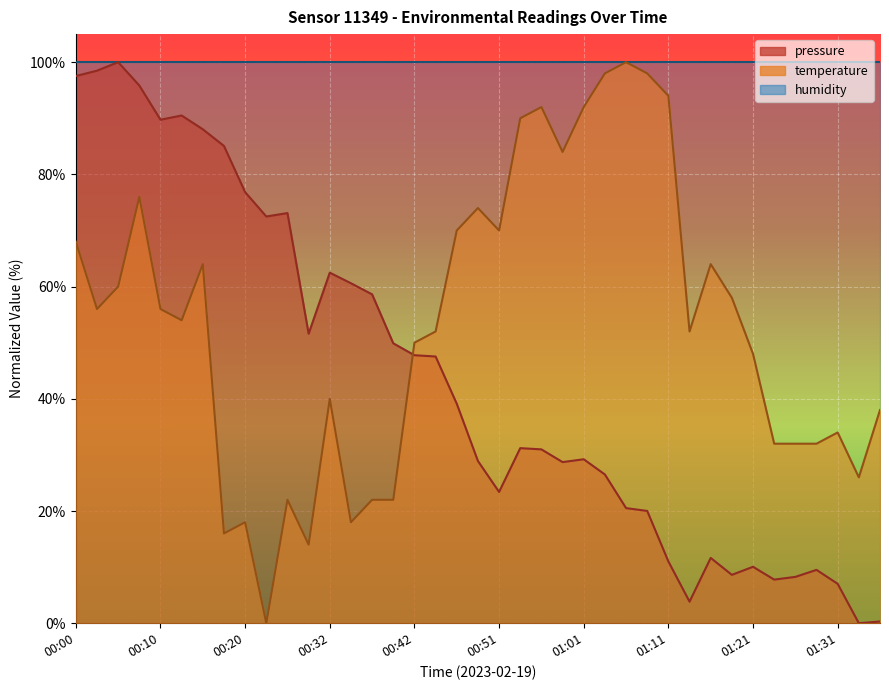

How many data points in temperature are less than 53?

19